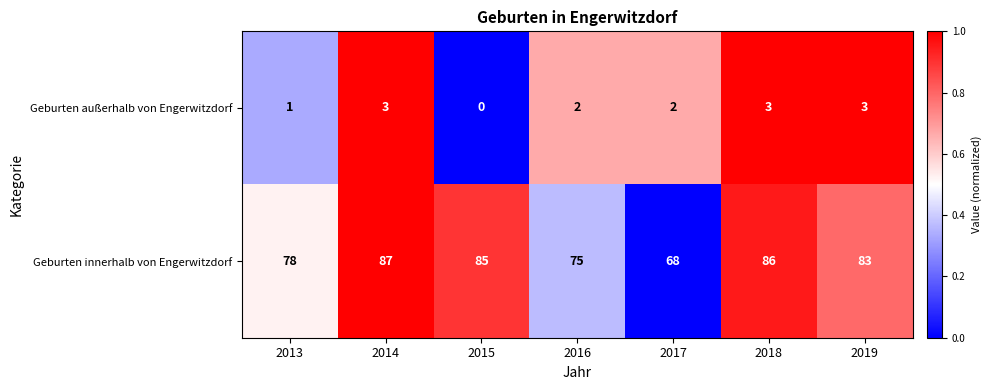

True or false: Geburten innerhalb von Engerwitzdorf has a value of 85 at 2015.

True